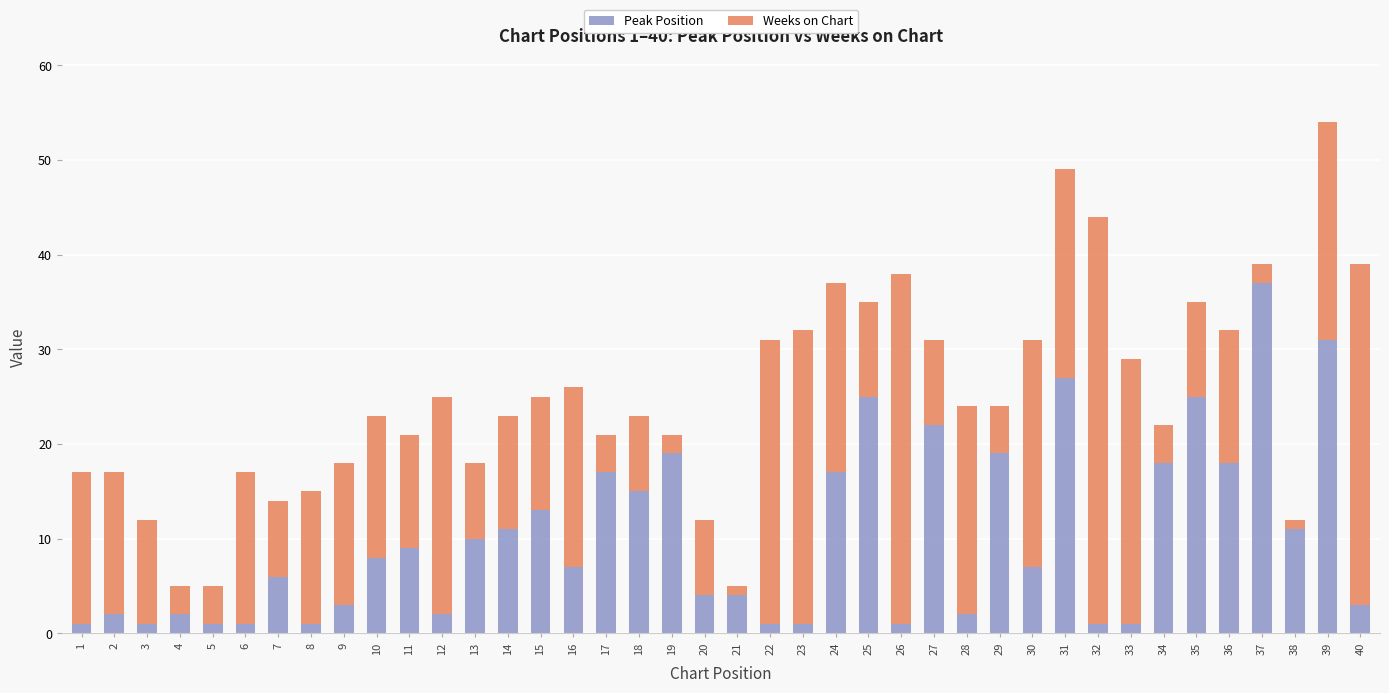

True or false: Peak Position has a value of 4 at 11.

False